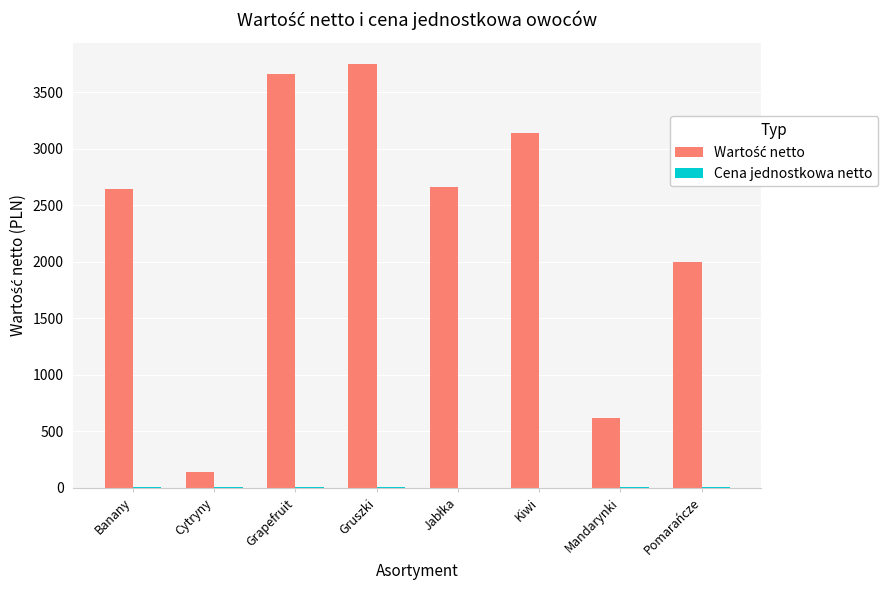

Which category has the highest value across all series?

Gruszki